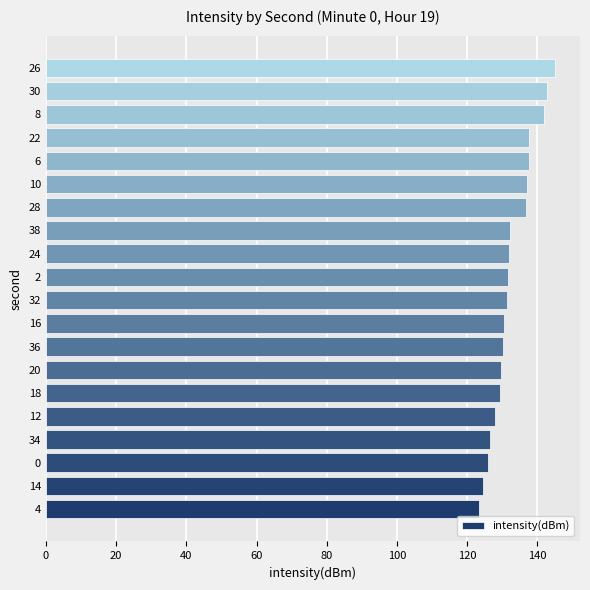

Approximately how many times larger is the value at 14 compared to 10?

0.9